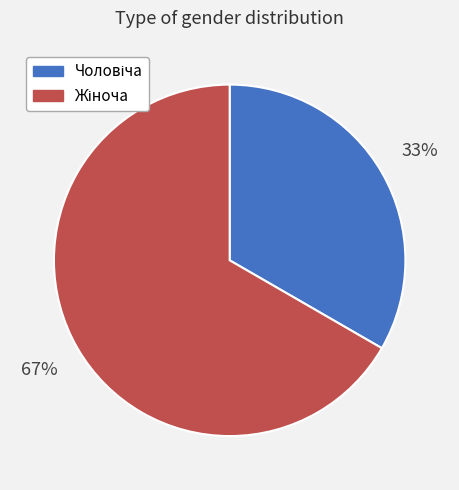

Does any single category account for the majority?

Yes